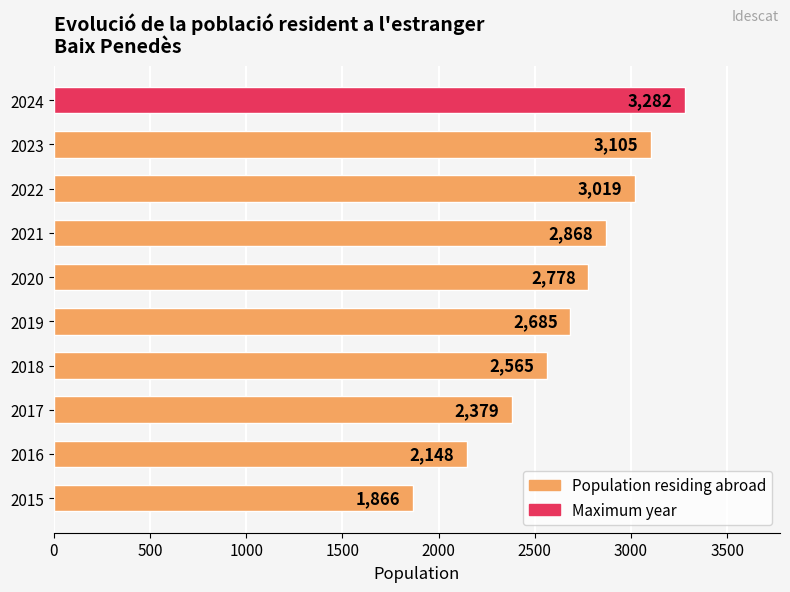

At which label is the value closest to 2574?

2018